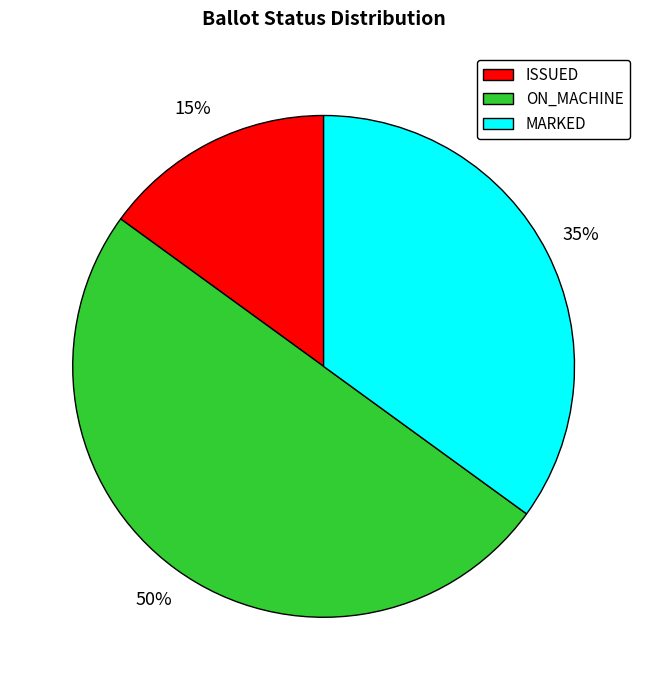

Rank the categories by value from lowest to highest.

ISSUED, MARKED, ON_MACHINE